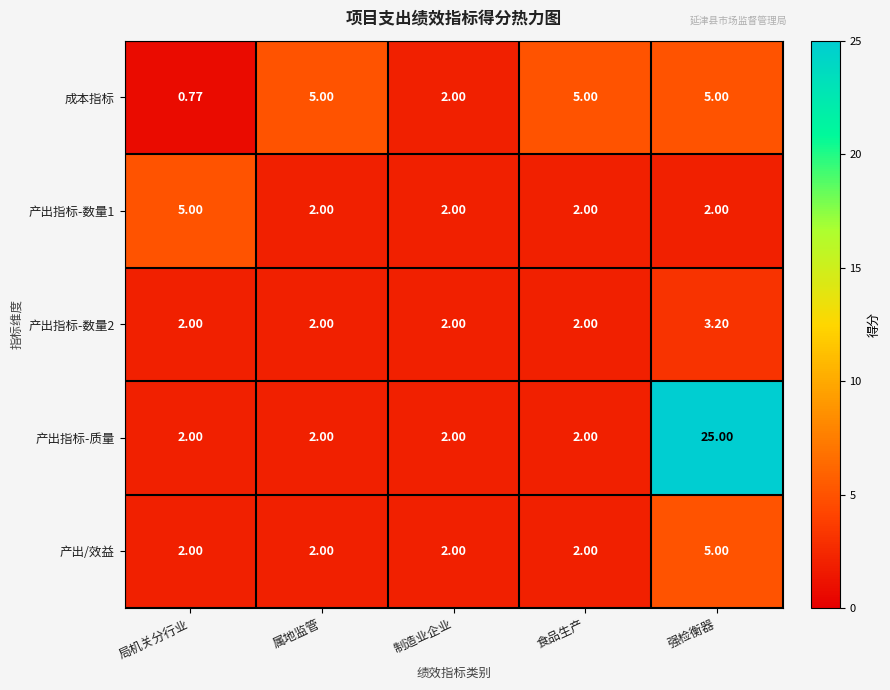

Which label corresponds to the smallest value in the chart?

局机关分行业